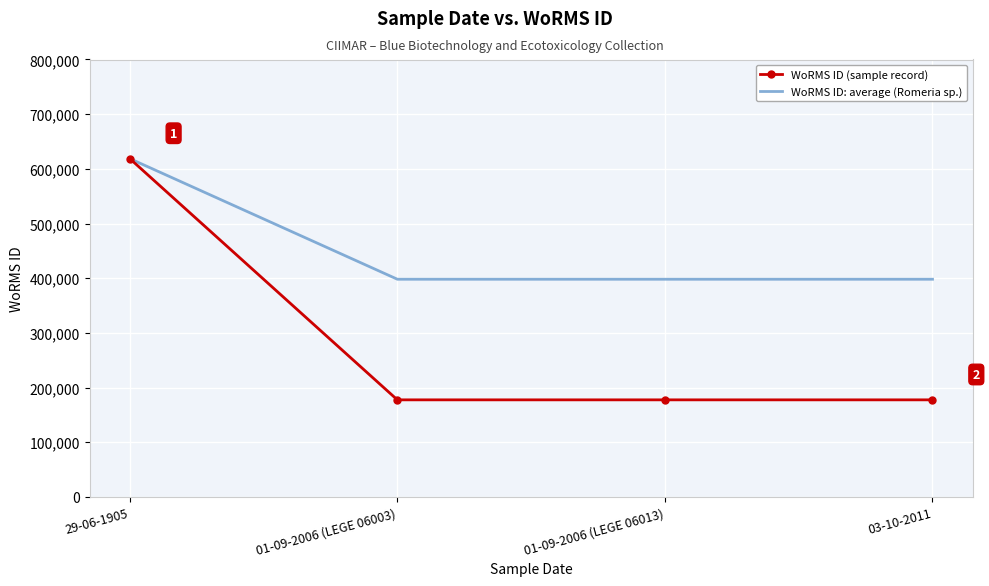

List the series in order of their overall mean, highest first.

WoRMS ID: average (Romeria sp.), WoRMS ID (sample record)